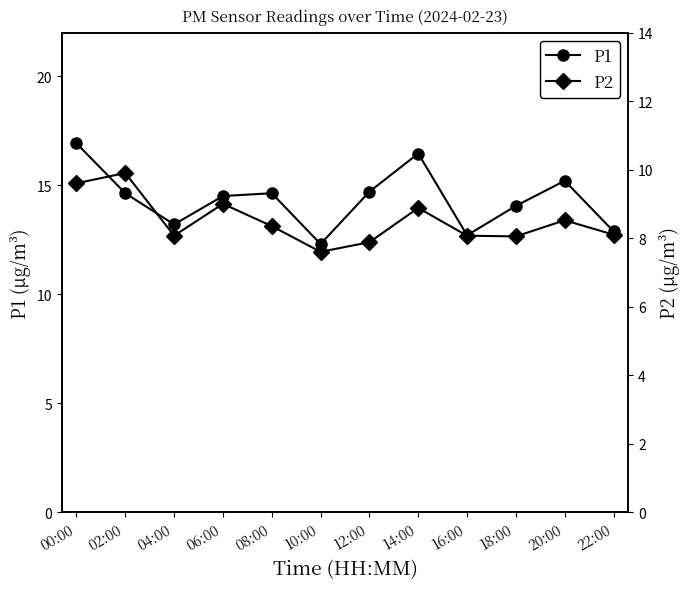

True or false: P2 and P1 intersect in this chart.

False